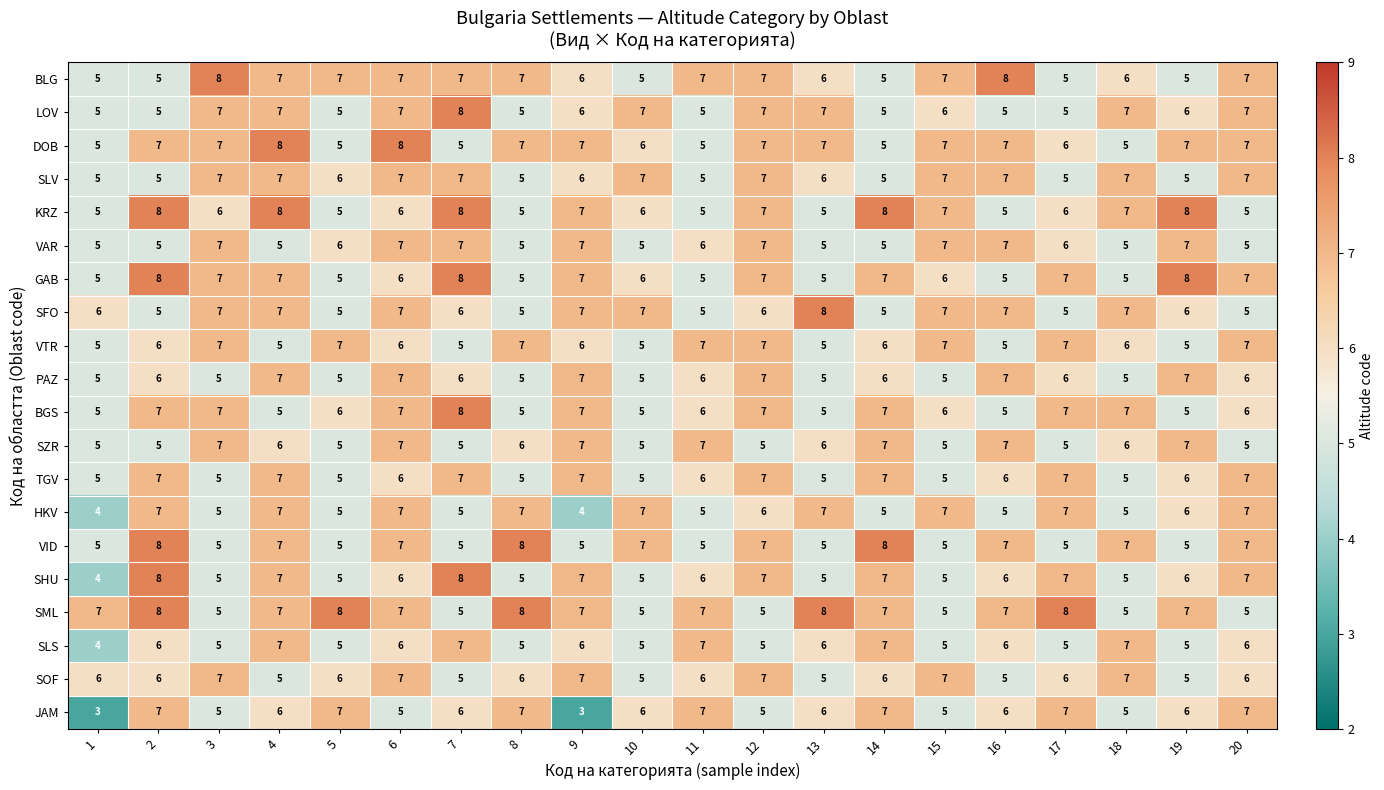

True or false: SHU has a value of 11 at 12.

False